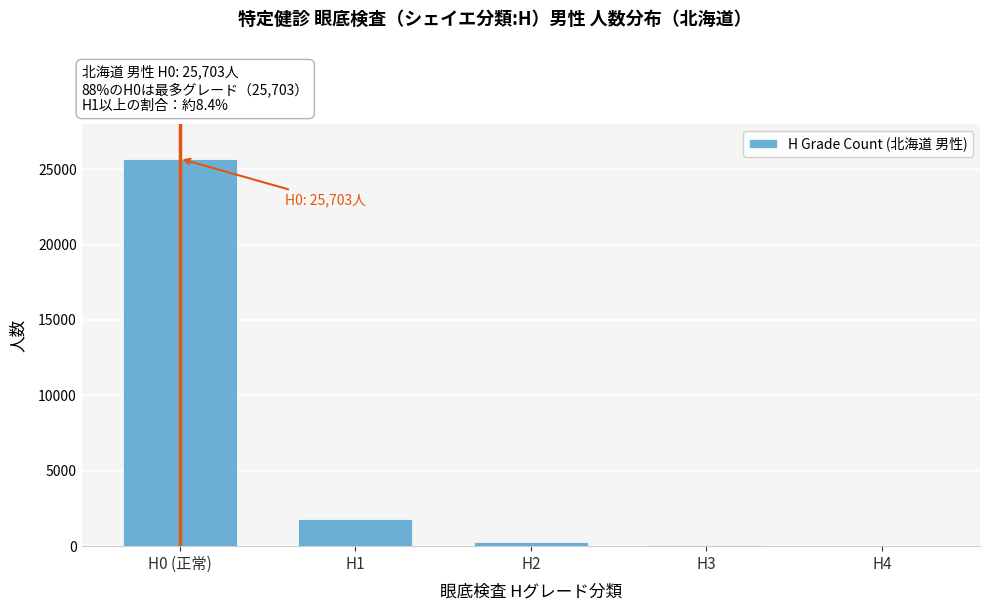

What is the change in value from H0 (正常) to H1?

-23873